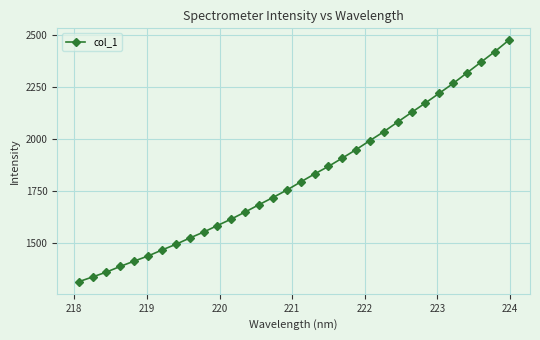

How many lines are shown in the chart?

1